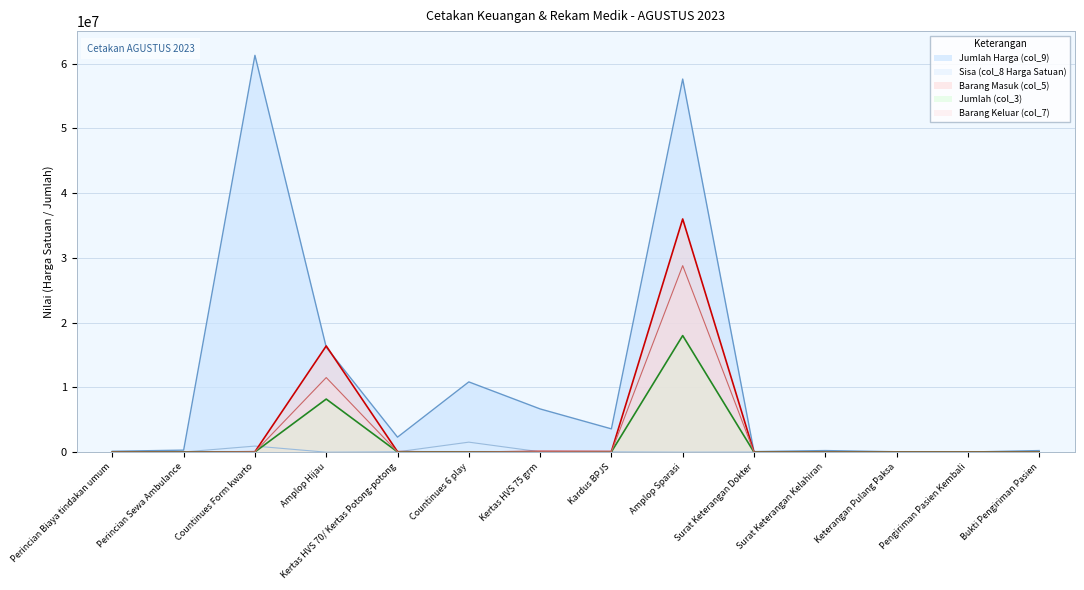

Rank the series at Countinues Form kwarto from lowest to highest value.

Jumlah (col_3), Barang Keluar (col_7), Barang Masuk (col_5), Sisa (col_8 Harga Satuan), Jumlah Harga (col_9)